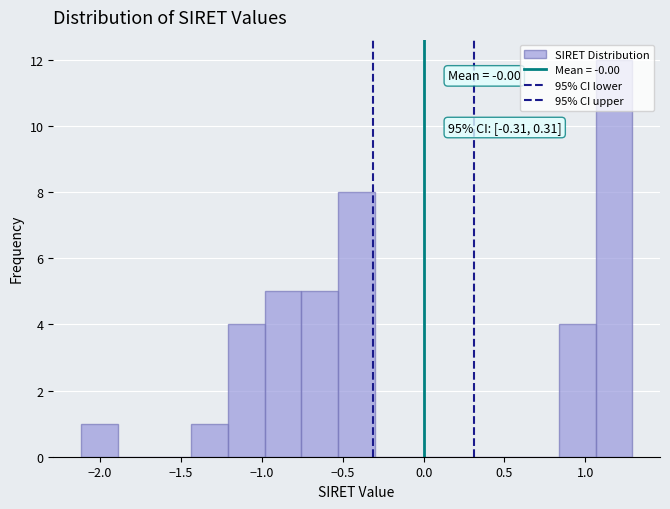

Over which range of the x-axis is the bar tallest?

1.05 to 1.30